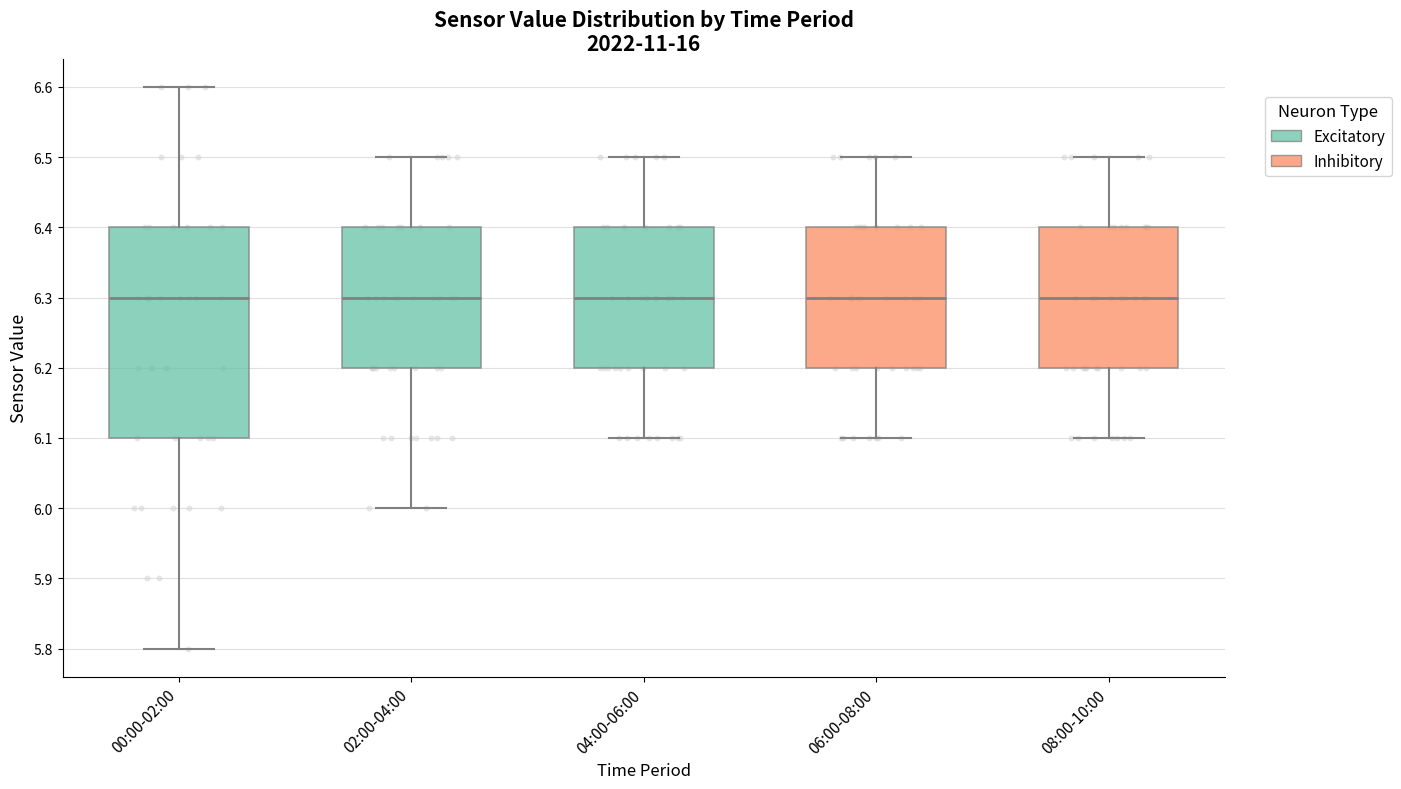

Which box is the tallest, from its lower edge to its upper edge?

00:00-02:00